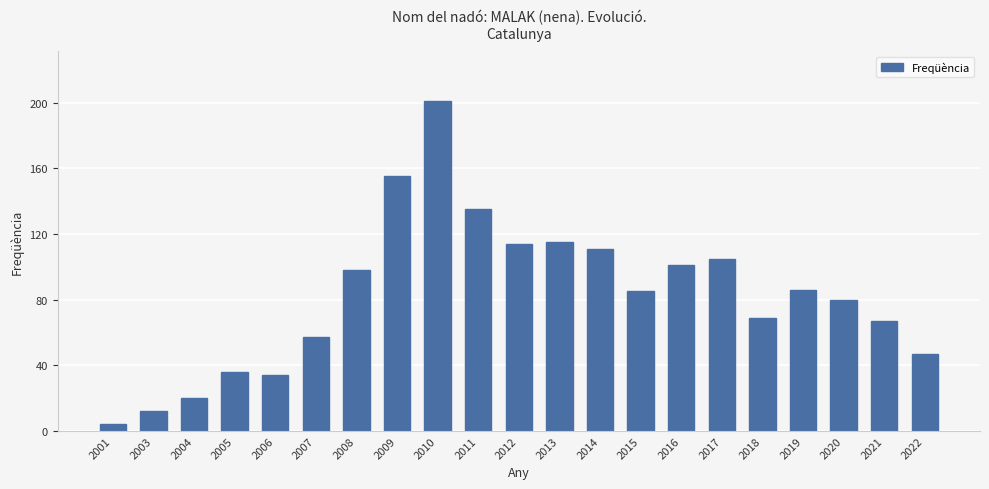

Approximately how many times larger is the value at 2018 compared to 2017?

0.7